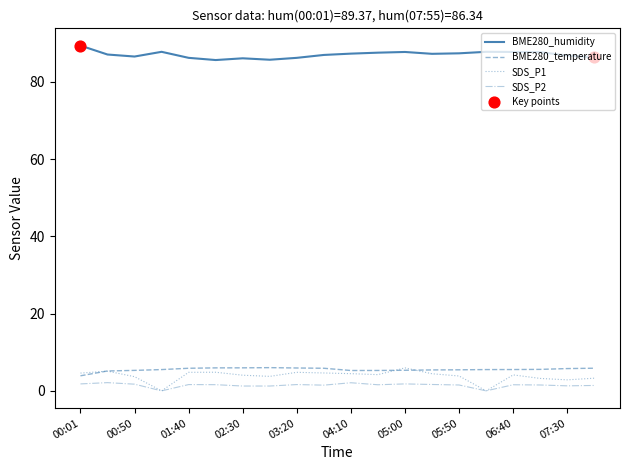

Which series has the largest total across all categories?

BME280_humidity